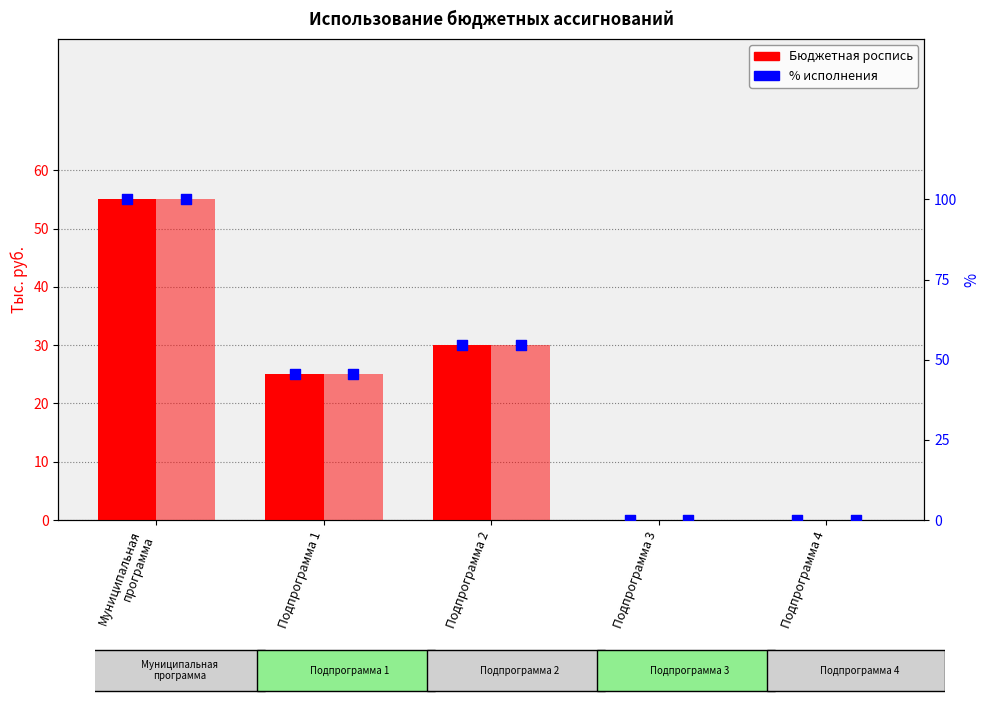

Which series has the largest total across all categories?

Процент исполнения (план)